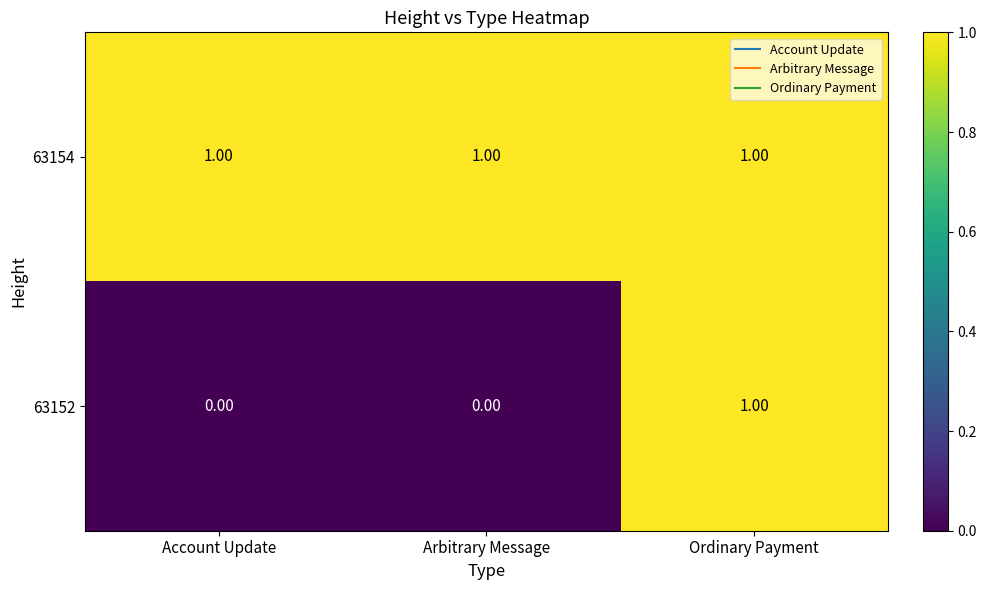

List the series in order of their overall mean, lowest first.

63152, 63154